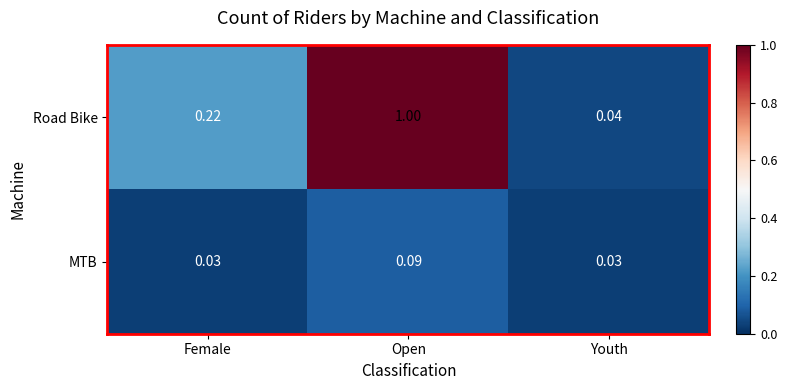

Which series changed the most between Female and Youth?

Road Bike